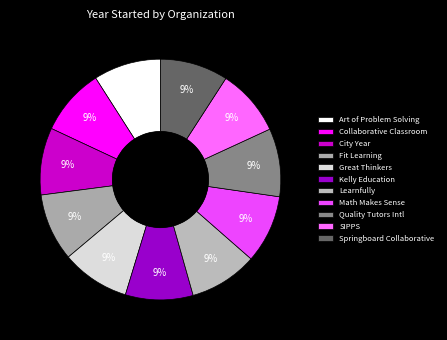

How many segments does this pie chart have?

11